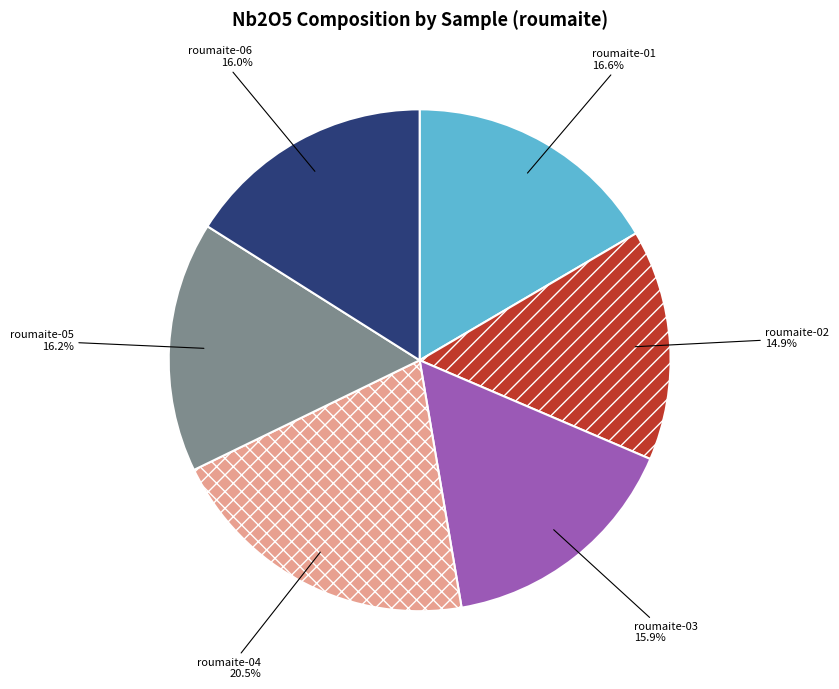

Is there a majority slice in this chart?

No